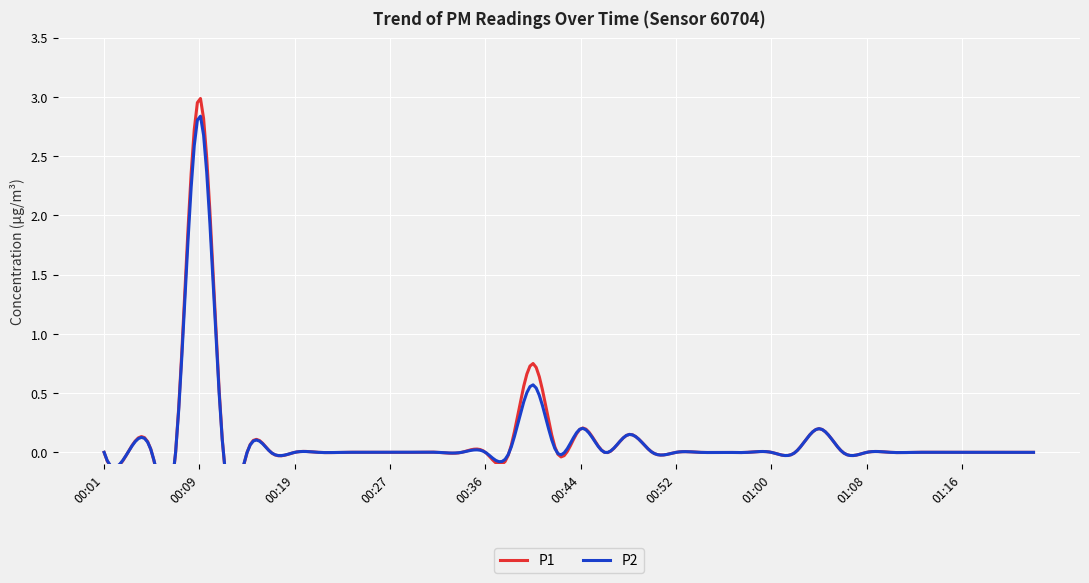

True or false: P2 and P1 cross at least once.

False